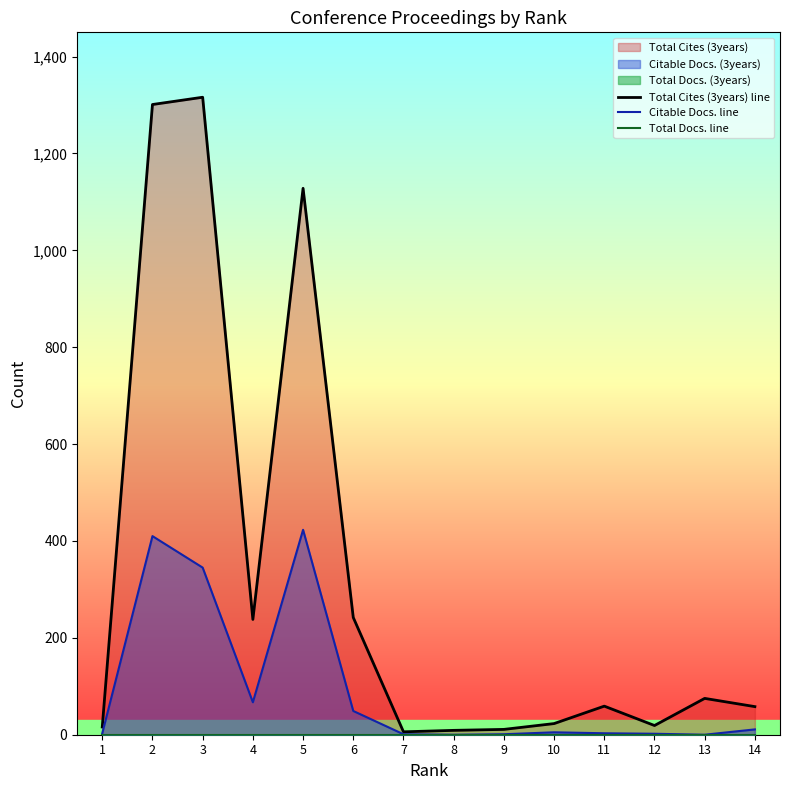

What is the total value across all series at 8?

9